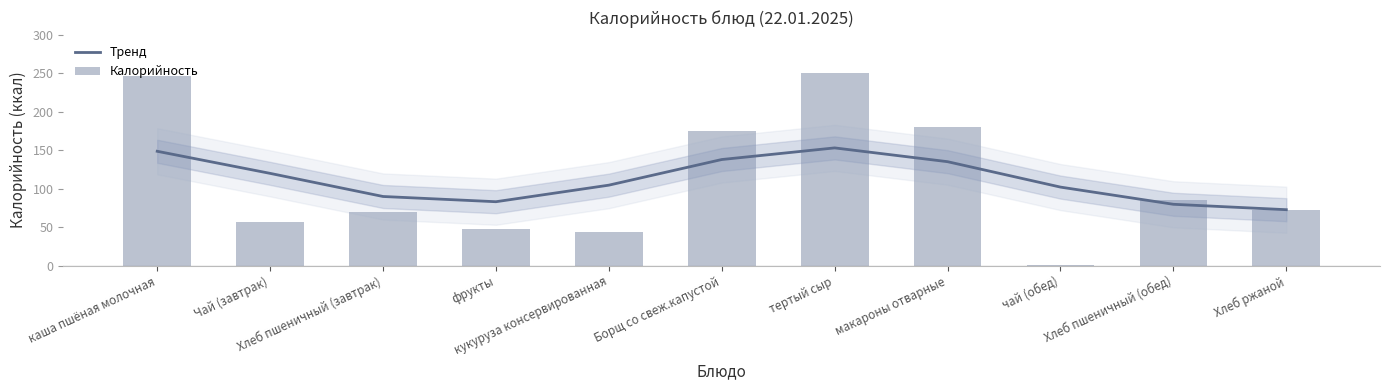

Which category has the lowest value across all series?

чай (обед)